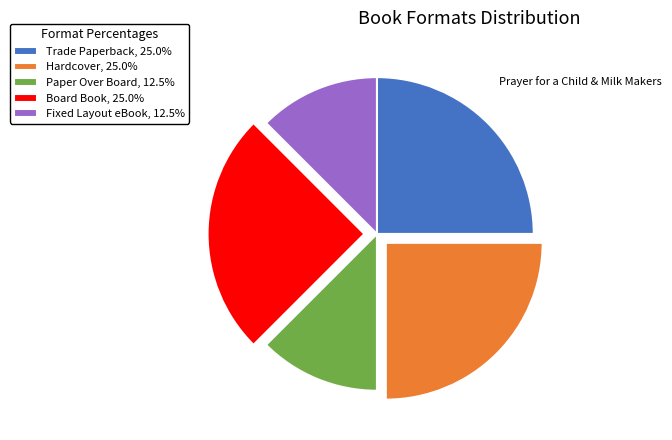

Approximately how many times larger is the value at Paper Over Board compared to Trade Paperback?

0.5